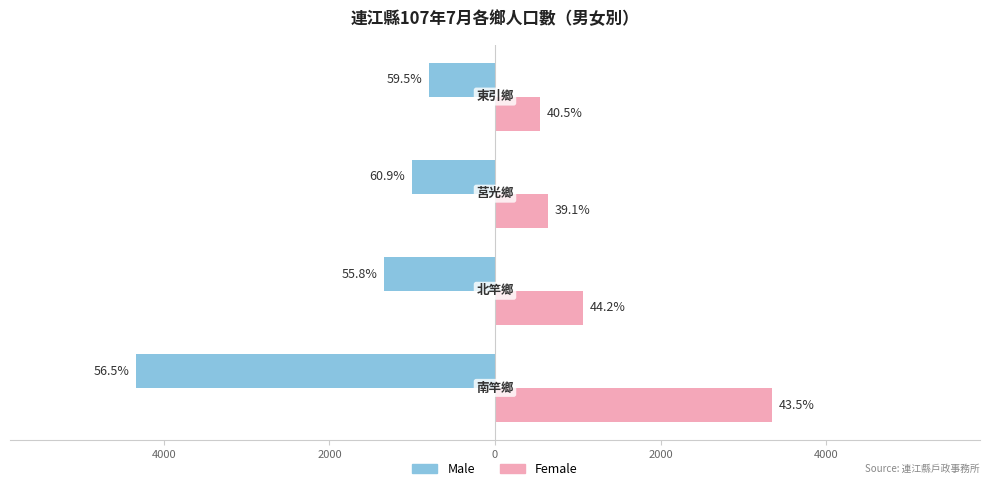

Rank the series by their average value, from lowest to highest.

Male, Female